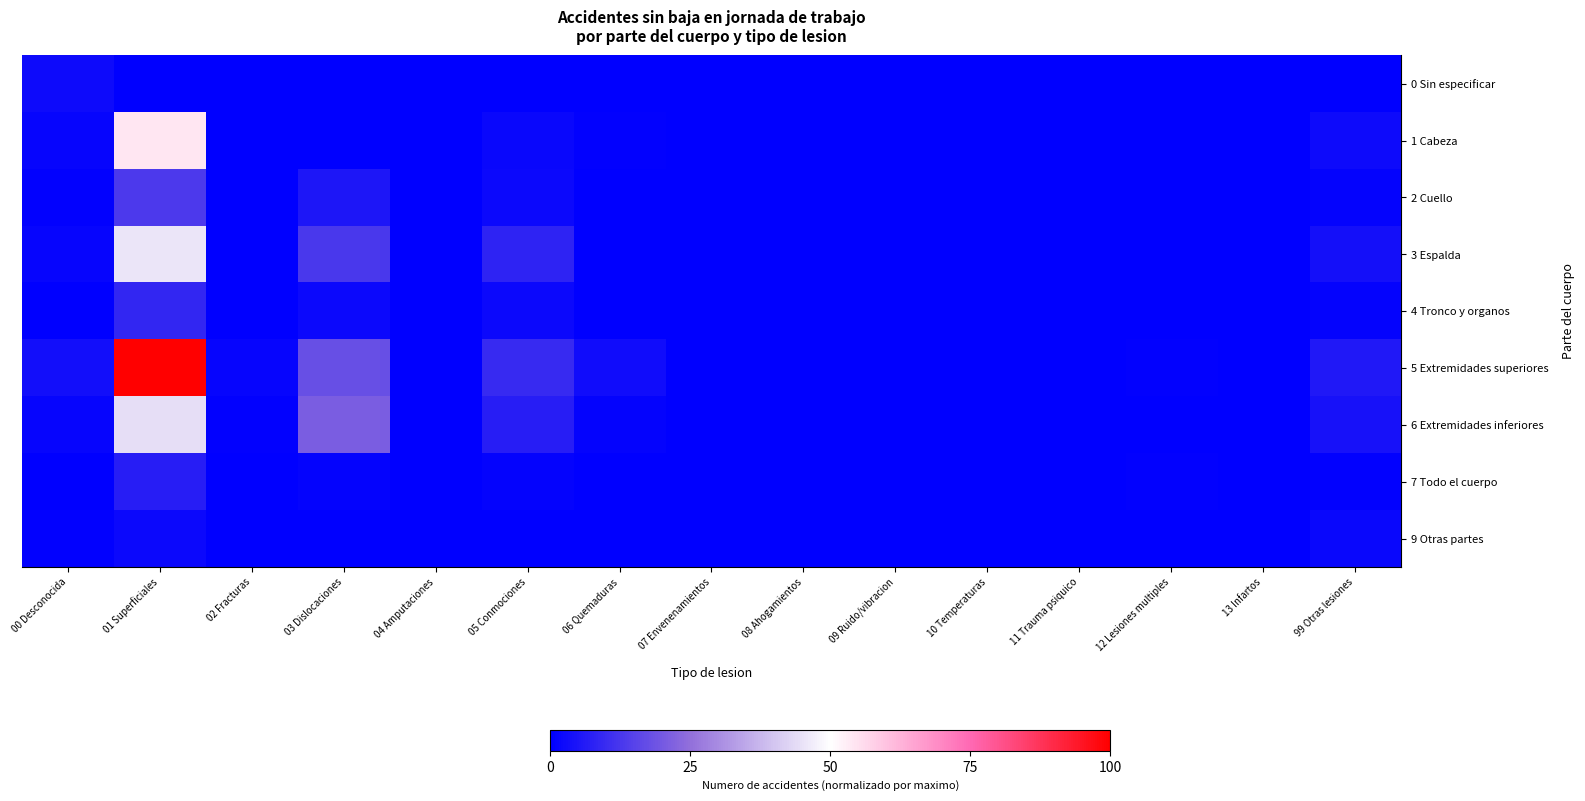

Rank the series by their maximum value, from lowest to highest.

9 Otras partes, 0 Sin especificar, 7 Todo el cuerpo, 4 Tronco y organos, 2 Cuello, 6 Extremidades inferiores, 3 Espalda, 1 Cabeza, 5 Extremidades superiores